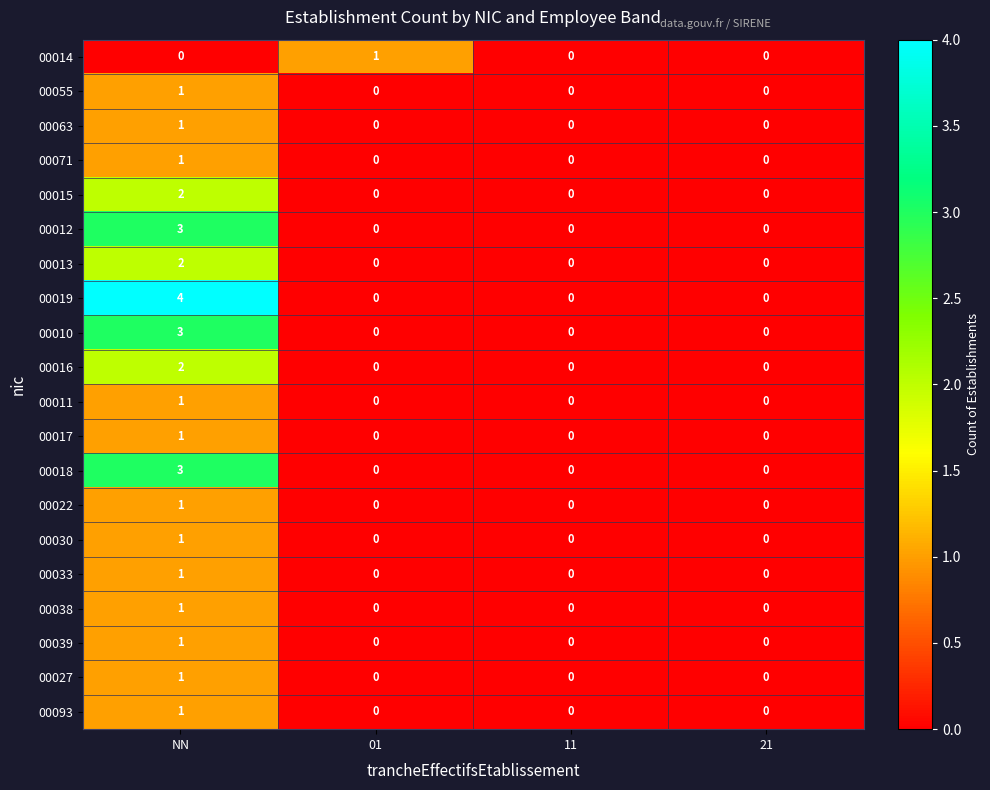

Which label corresponds to the largest value in the chart?

NN